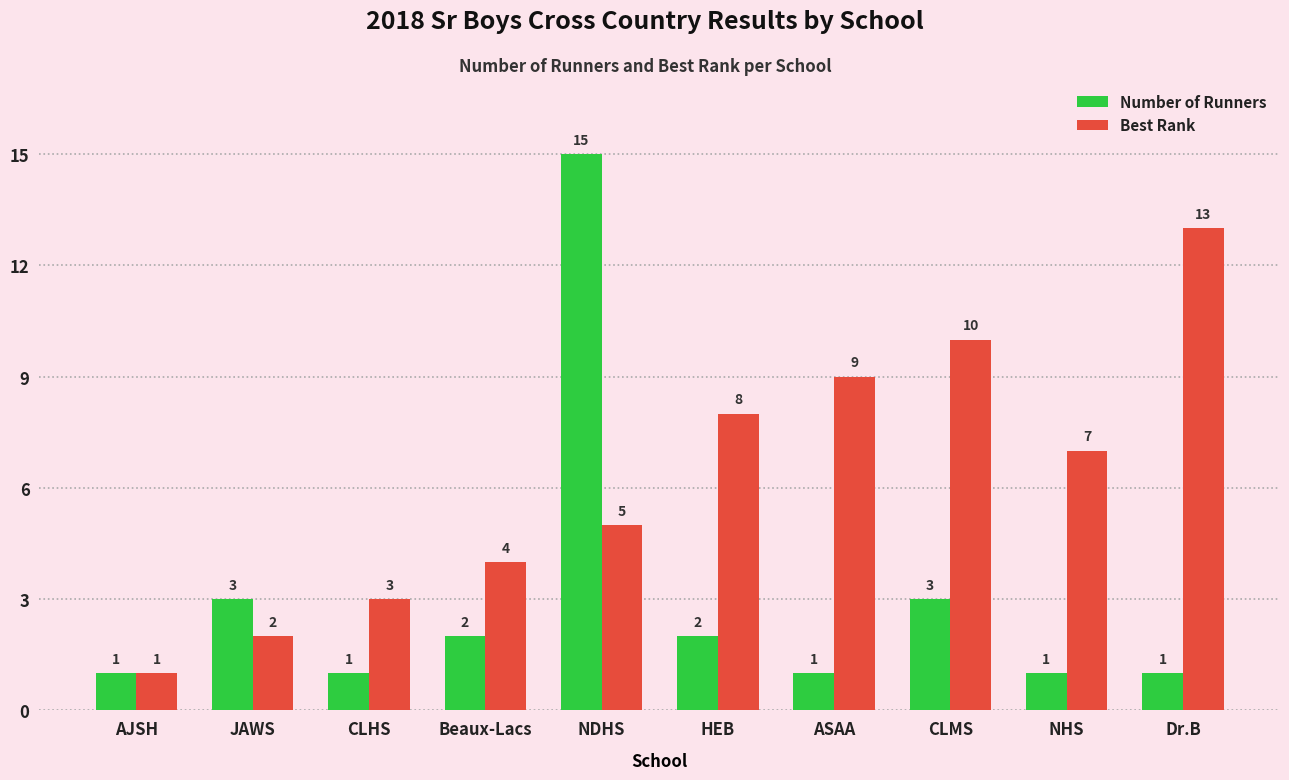

Which category has the highest value in the Best Rank series?

Dr.B